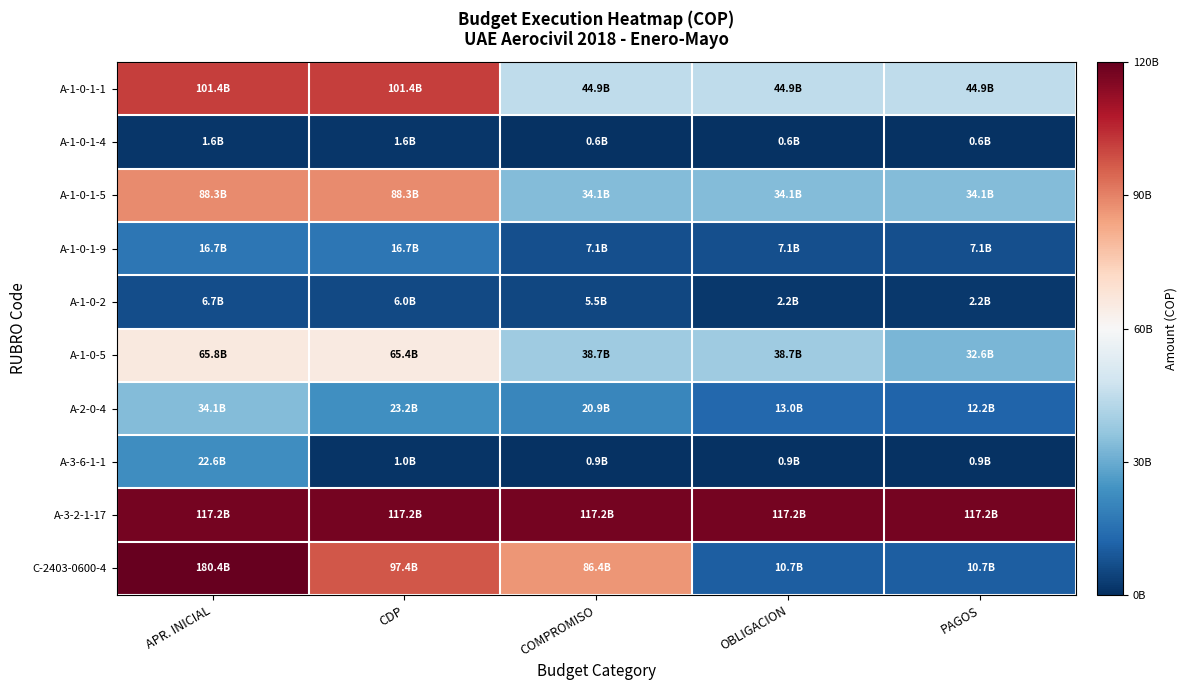

What is the maximum value shown in the chart?

1.5